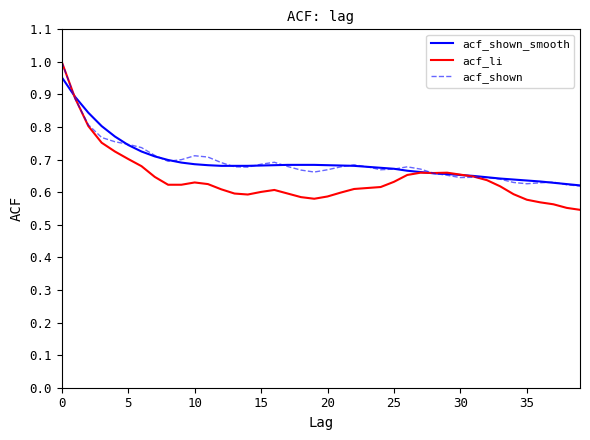

What is the difference between the maximum and second lowest values in the acf_shown series?

0.4